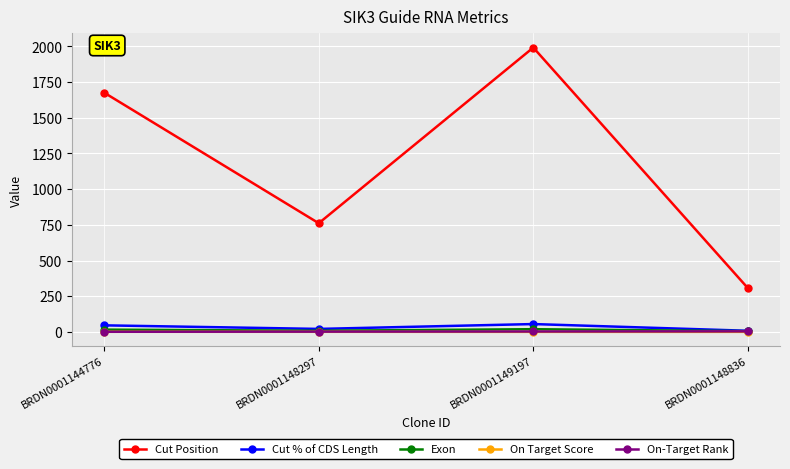

What is the sum of all On Target Score values?

2.4